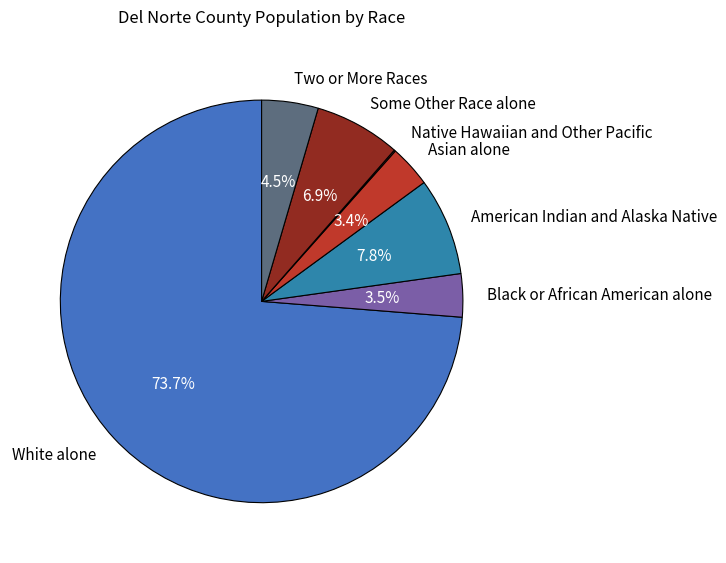

Between Black or African American alone and Two or More Races, which is larger?

Two or More Races